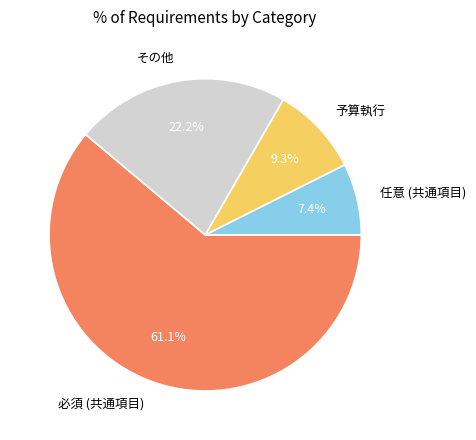

Rank the categories by value from highest to lowest.

必須 (共通項目), その他, 予算執行, 任意 (共通項目)